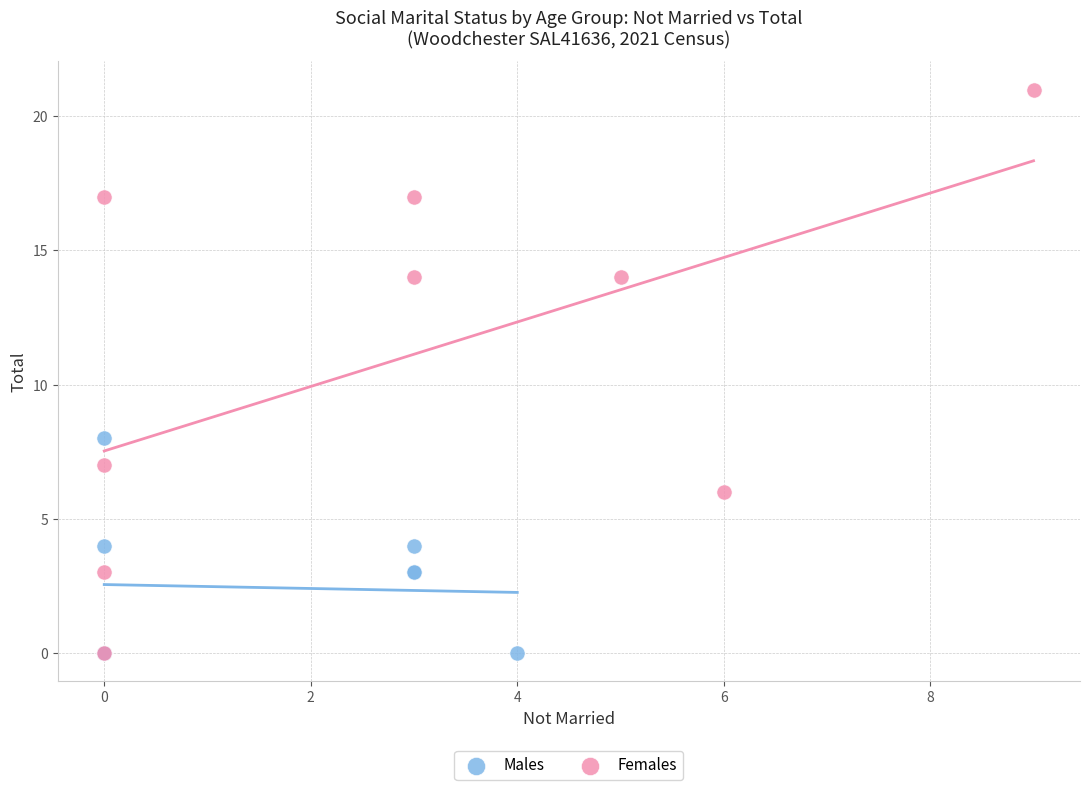

Which series has the widest spread of Y values?

Females